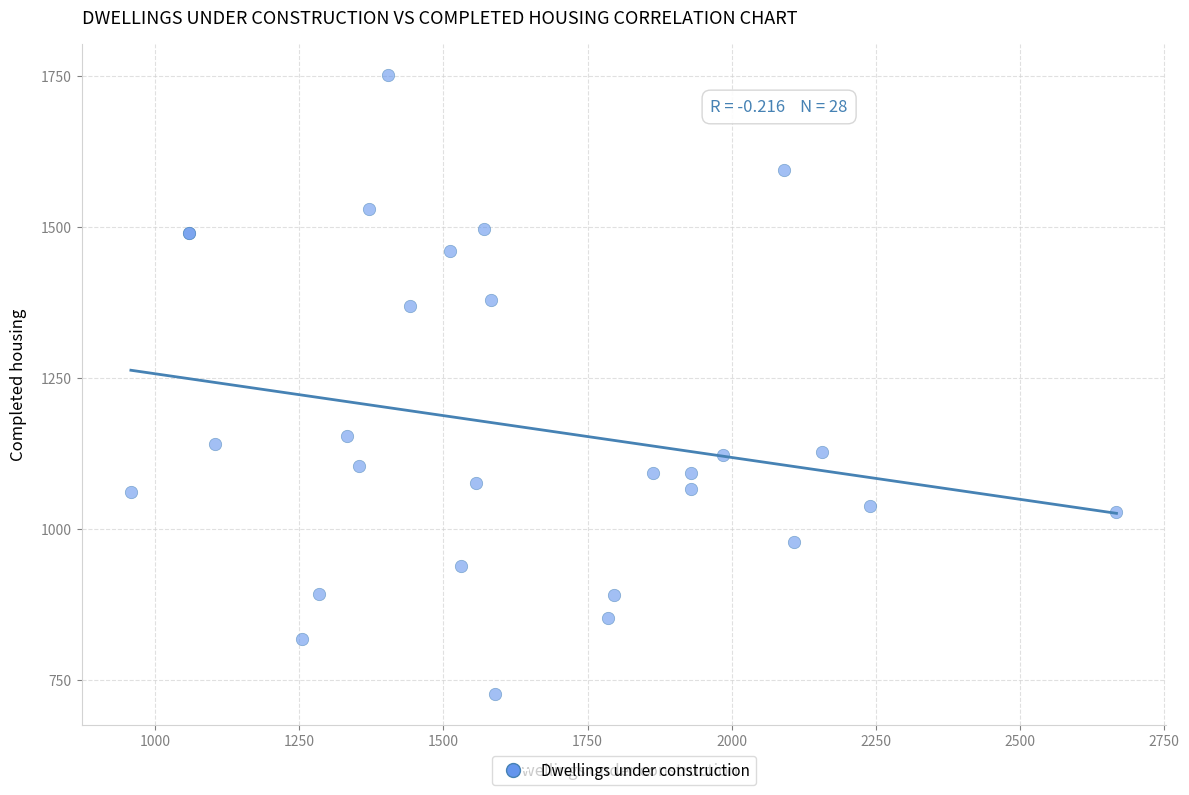

What Y value in the scatter plot is closest to 1239?

1154